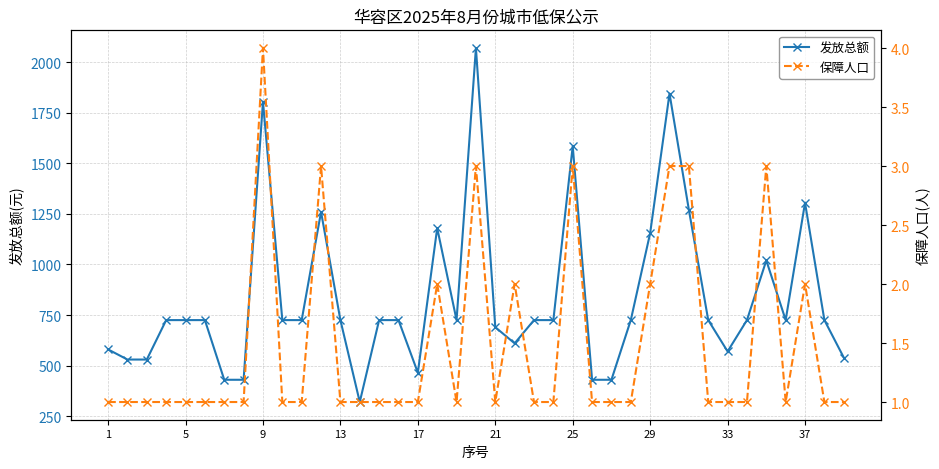

True or false: 发放总额 has more than 1 points higher than both neighbors.

True